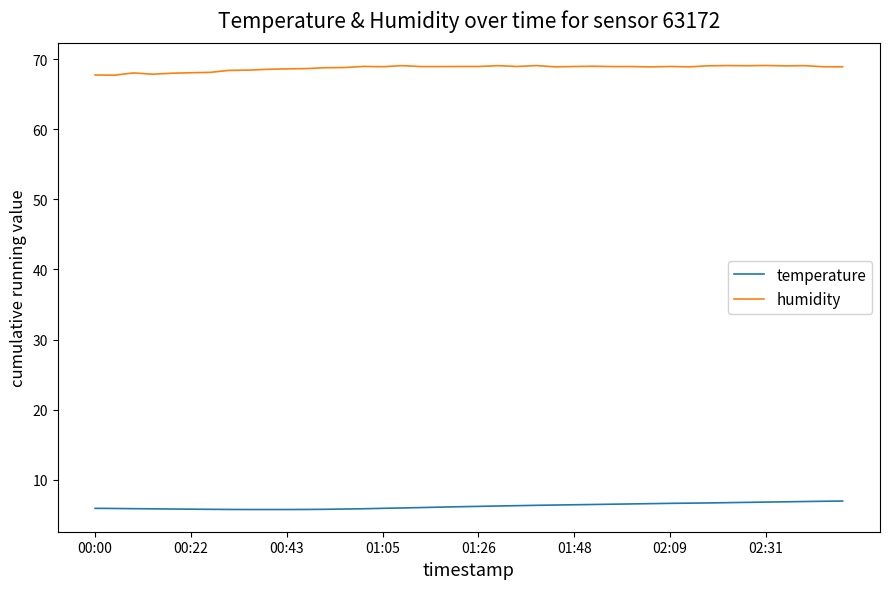

How many lines are shown in the chart?

2